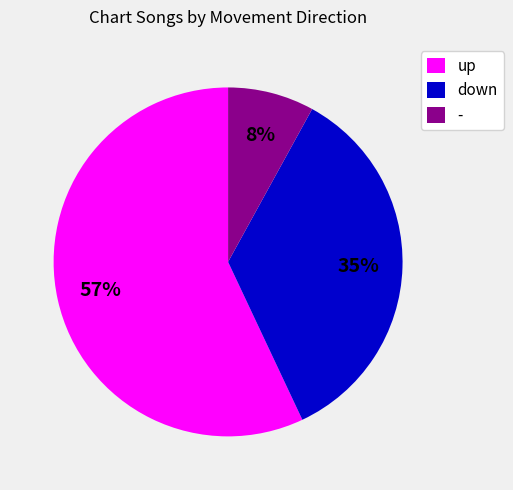

The down slice represents 35% of the pie. True or false?

True